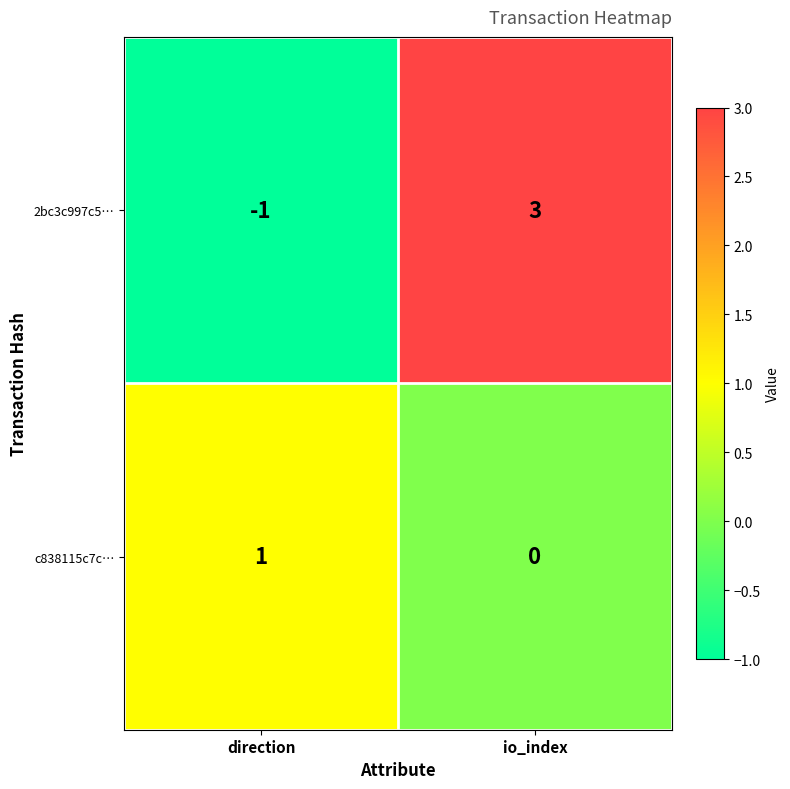

At which category is the sum across all series the highest?

io_index